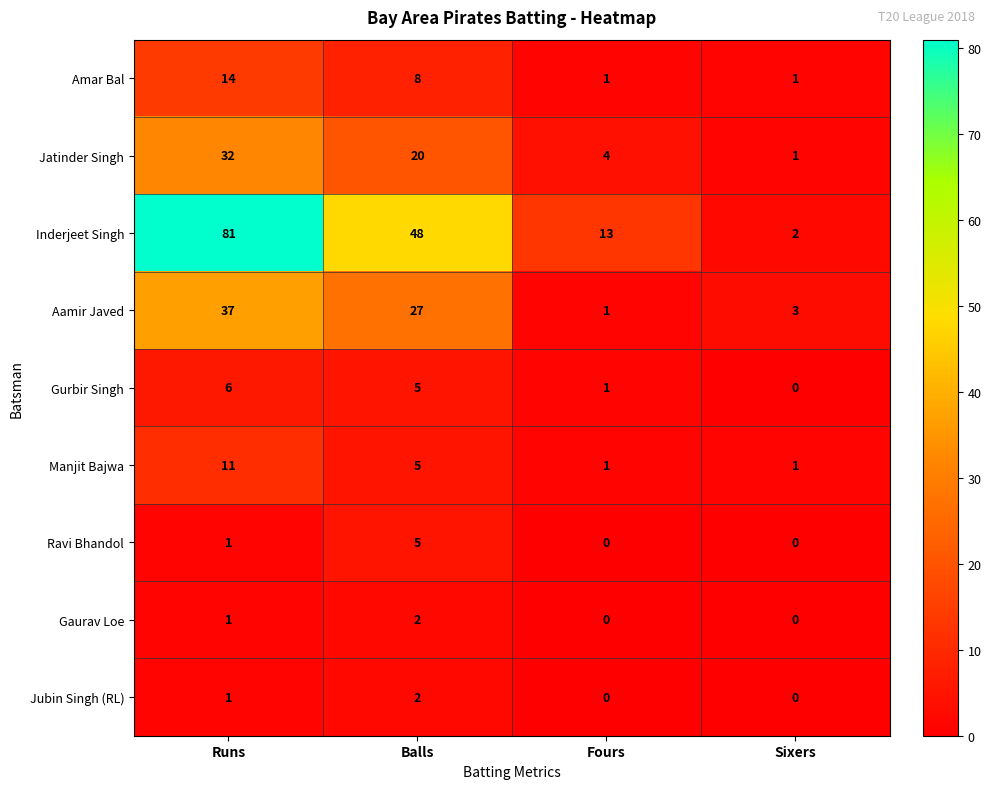

How many data points does each series have?

4